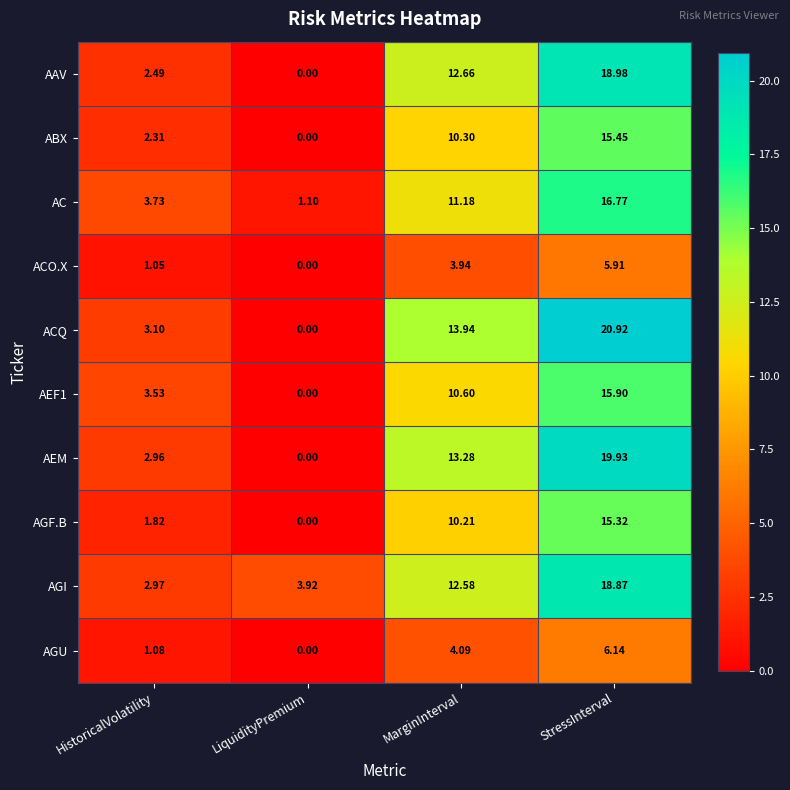

Which series has the largest total across all categories?

AGI